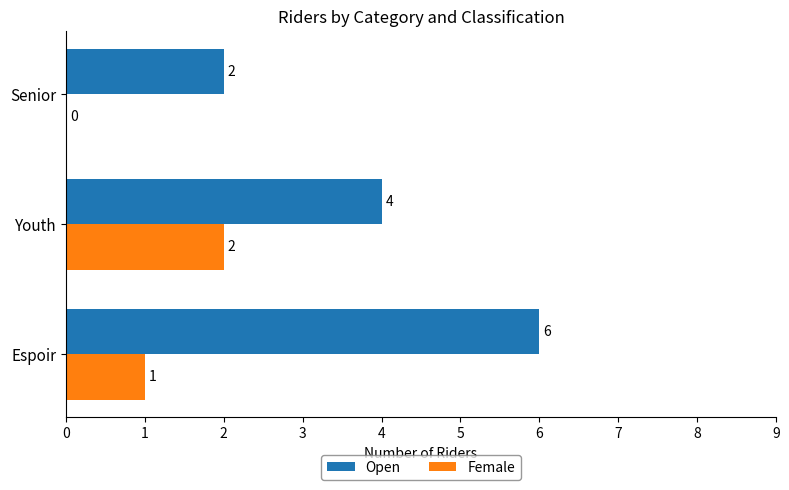

How many values in Female are above zero?

2